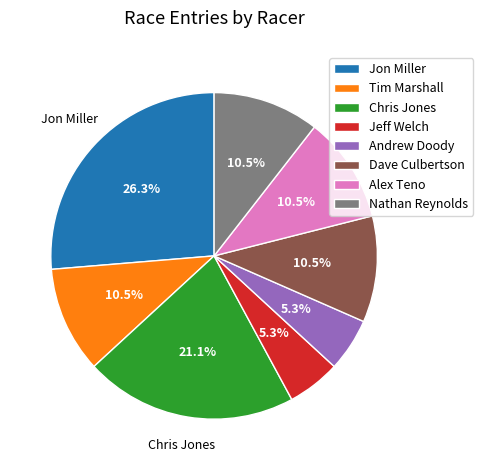

Is the sum of Alex Teno and Nathan Reynolds greater than half?

No